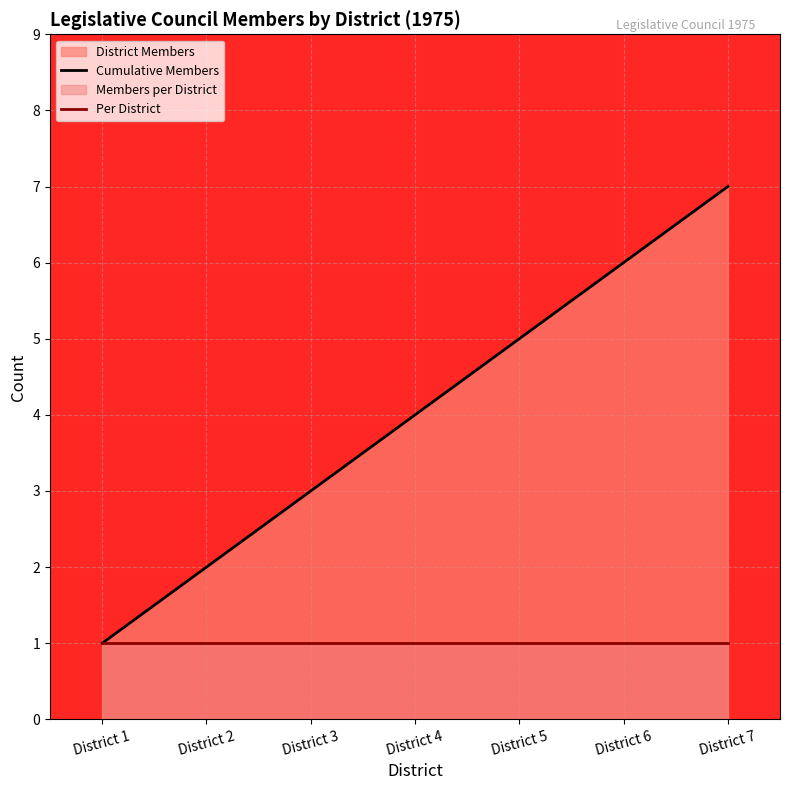

Which label corresponds to the largest value in the chart?

District 7